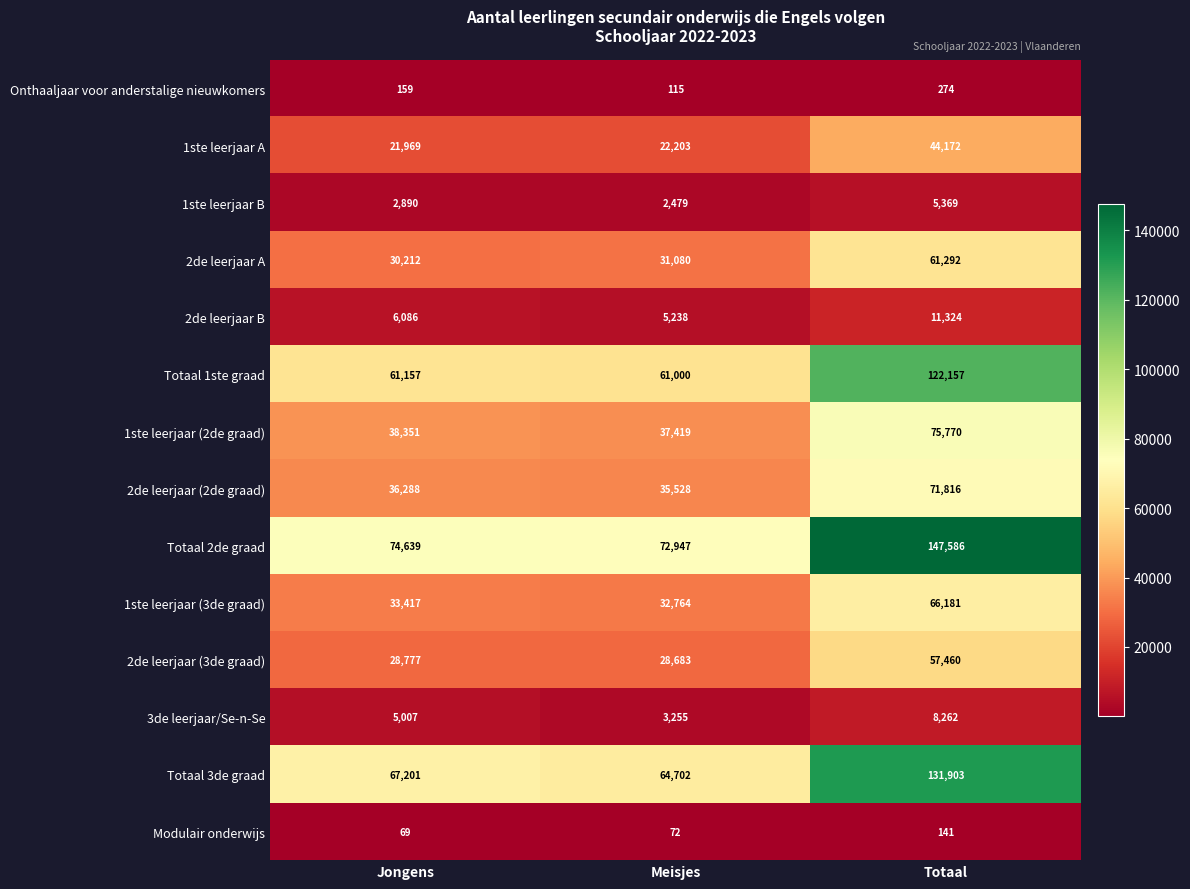

What is the spread (max minus min) of values at Jongens?

74570